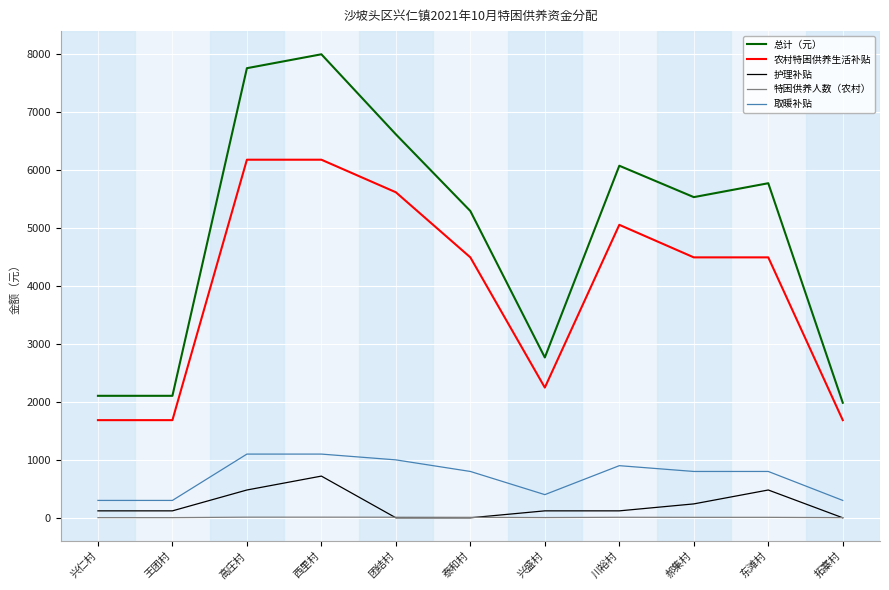

How many values in the 取暖补贴 series are below 800?

4